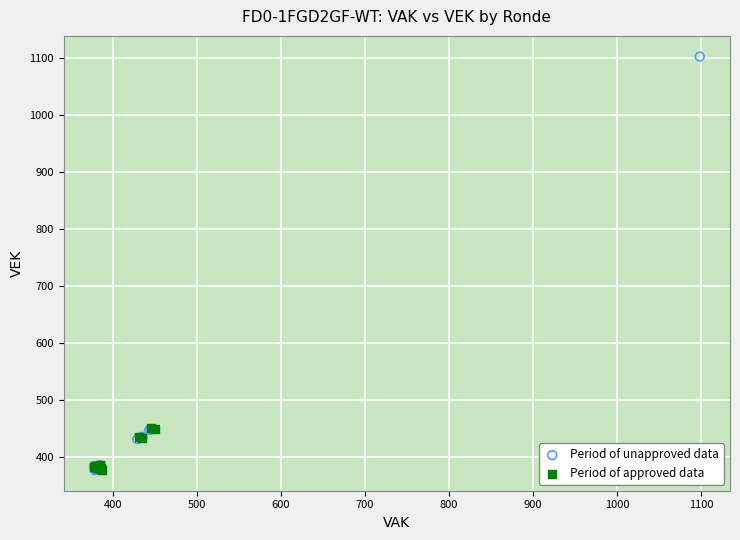

Which series has the largest Y range (max minus min)?

Period of unapproved data